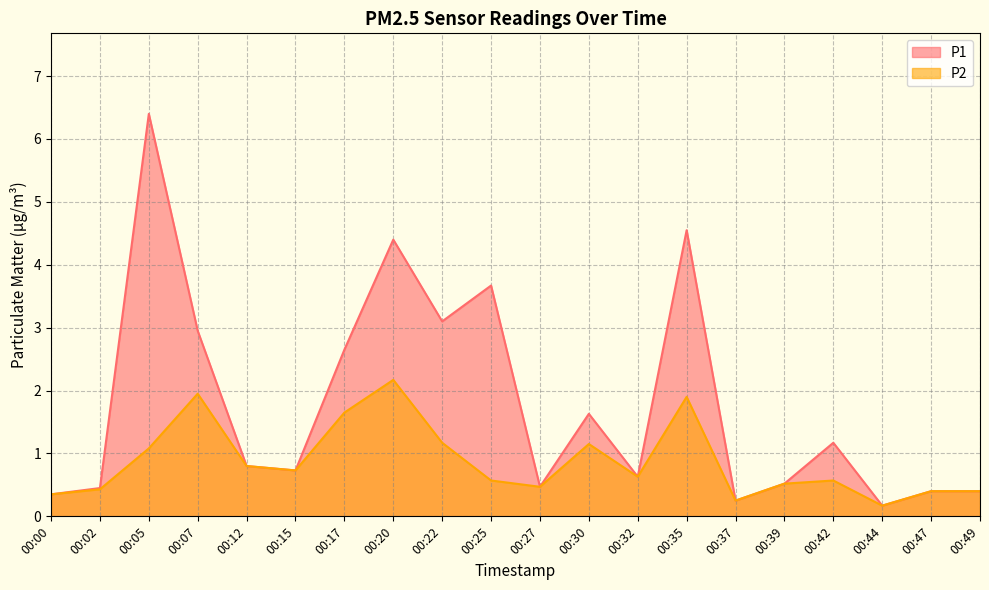

The value of P1 at 00:27 is 0.5. True or false?

True